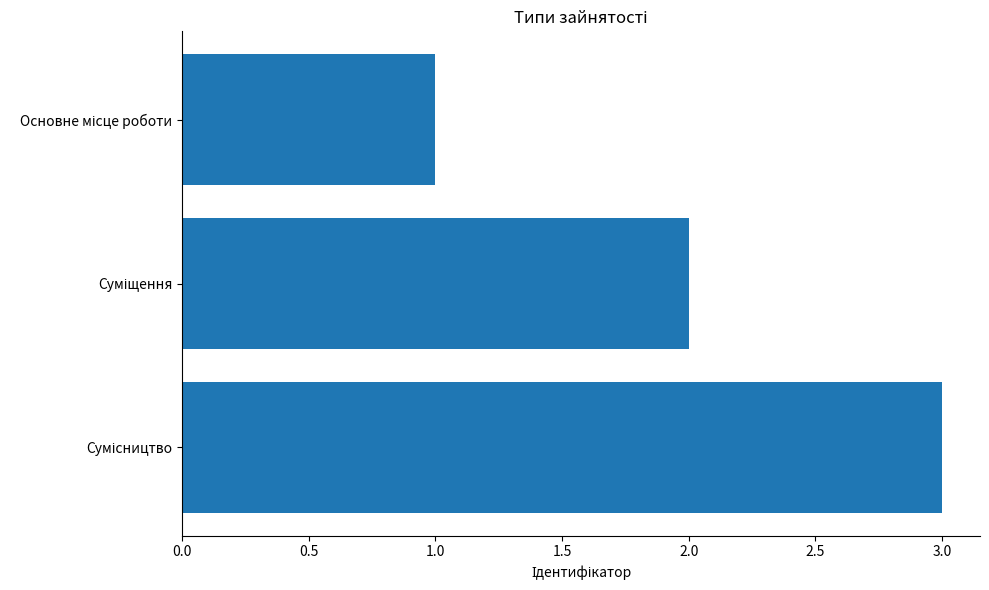

How many distinct data groups are displayed?

1